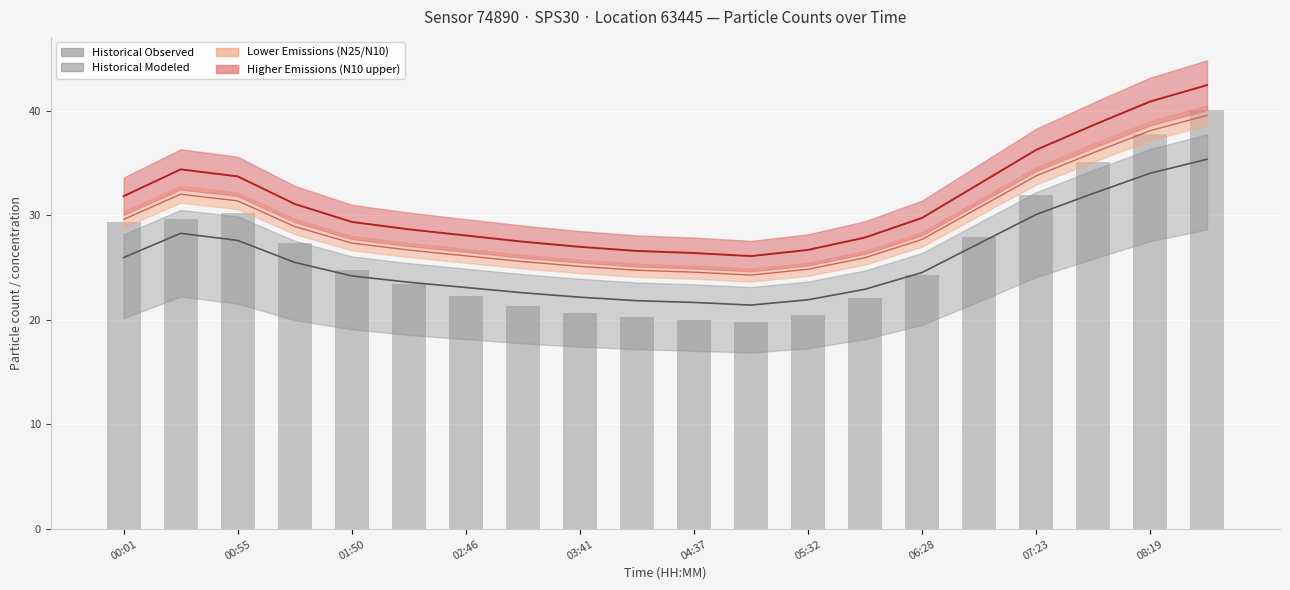

What is the label of the 5th bar from the right?

15